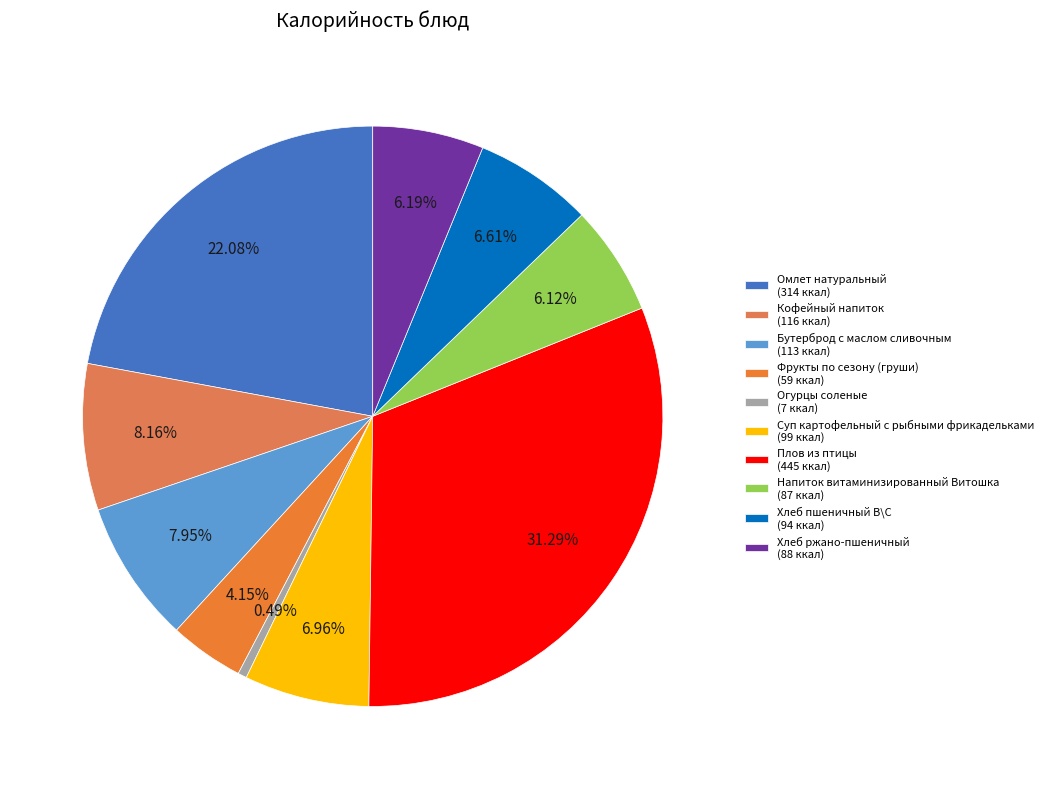

To the nearest percent, what is the difference between the largest and smallest slice percentages?

31%